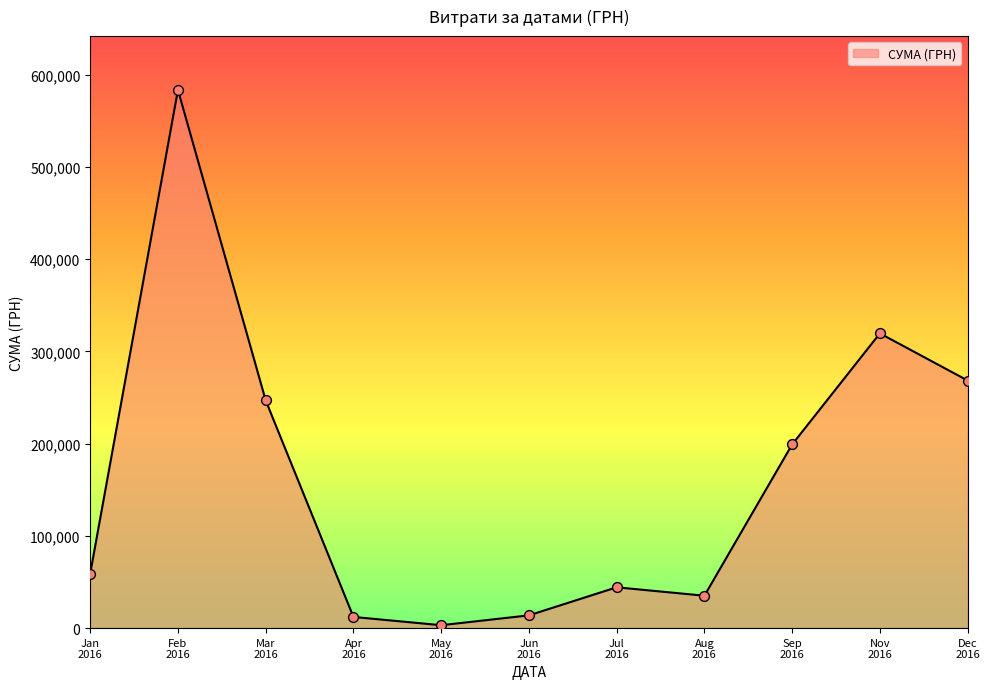

What is the greatest value displayed?

583556.1